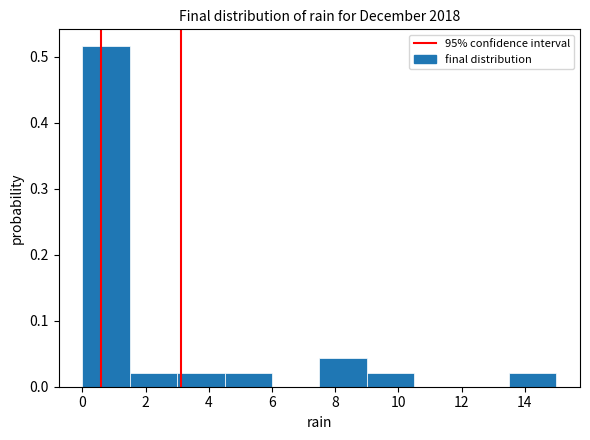

Over which range of the x-axis is the bar tallest?

0.0 to 1.5